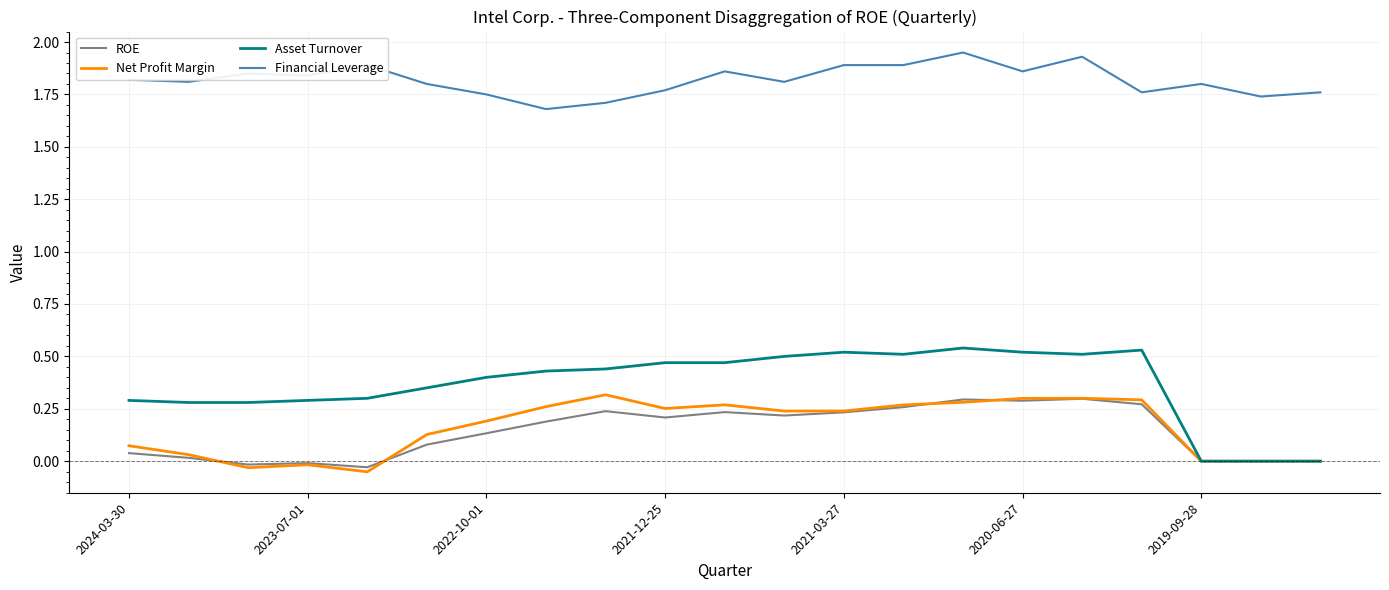

True or false: Financial Leverage and ROE intersect in this chart.

False